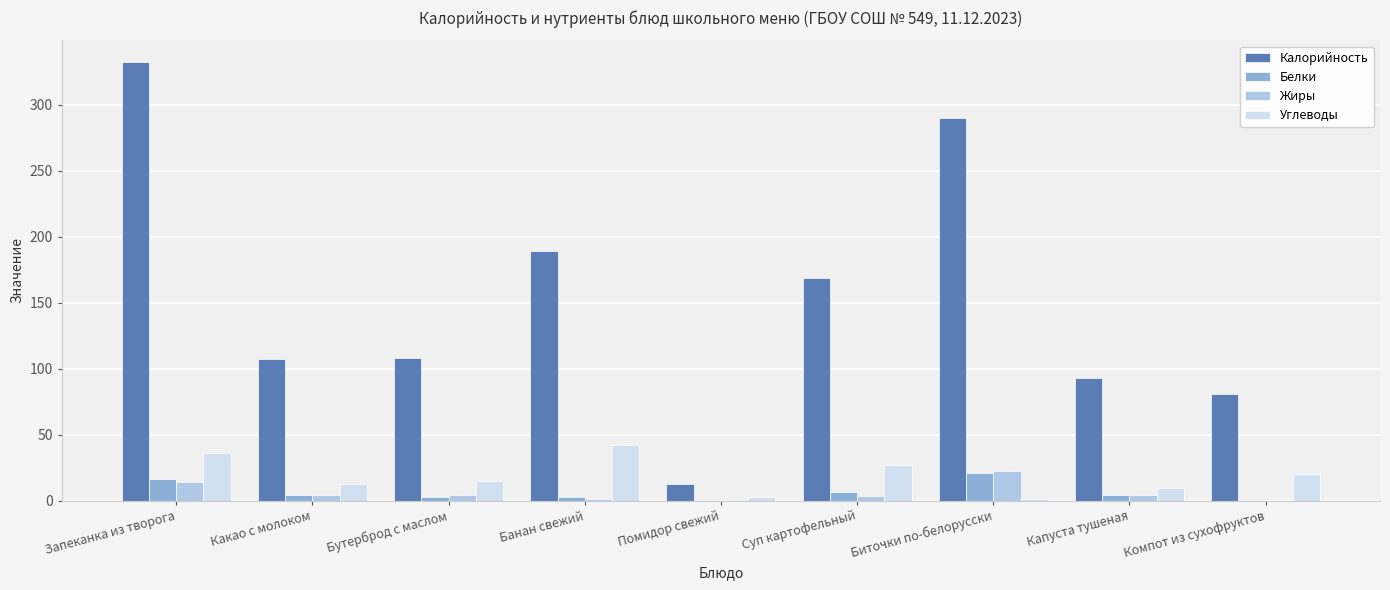

Is it true that Белки equals 21.0 at Биточки по-белорусски?

True